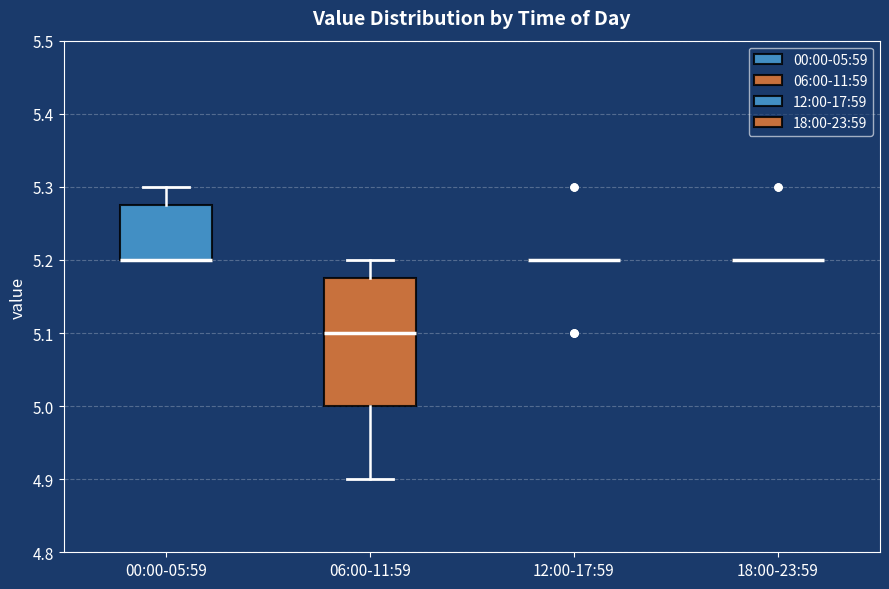

Reading left to right, transcribe this box plot: for each box, give where its median line is, the range the box spans, and where its two whiskers end, as read against the y-axis. The values are not printed on the chart, so give them approximately, as read against the axis.

00:00-05:59: median 5.20 (drawn on the box's lower edge), box 5.20 to 5.28, whiskers 5.20 to 5.30
06:00-11:59: median 5.10, box 5.00 to 5.18, whiskers 4.90 to 5.20
12:00-17:59: box collapsed to a line at 5.20, whiskers 5.20 to 5.20
18:00-23:59: box collapsed to a line at 5.20, whiskers 5.20 to 5.20